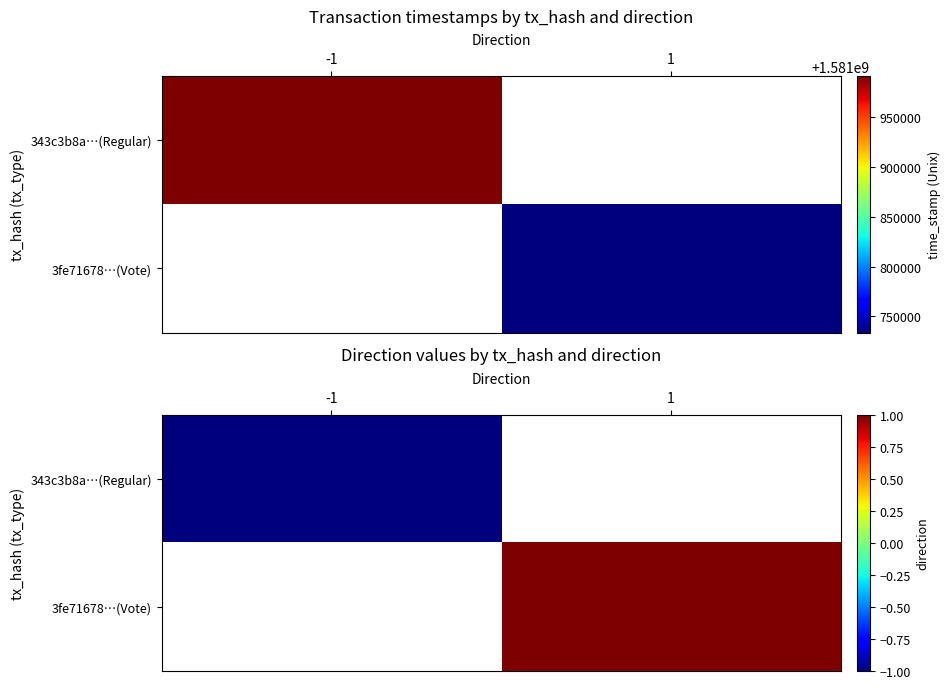

Which series has the widest spread of values?

343c3b8a…(Regular)